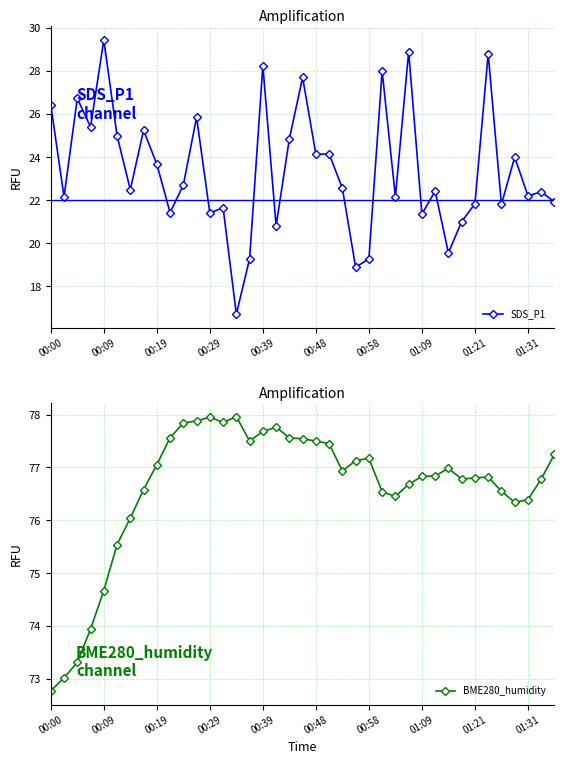

True or false: BME280_humidity and SDS_P1 cross at least once.

False